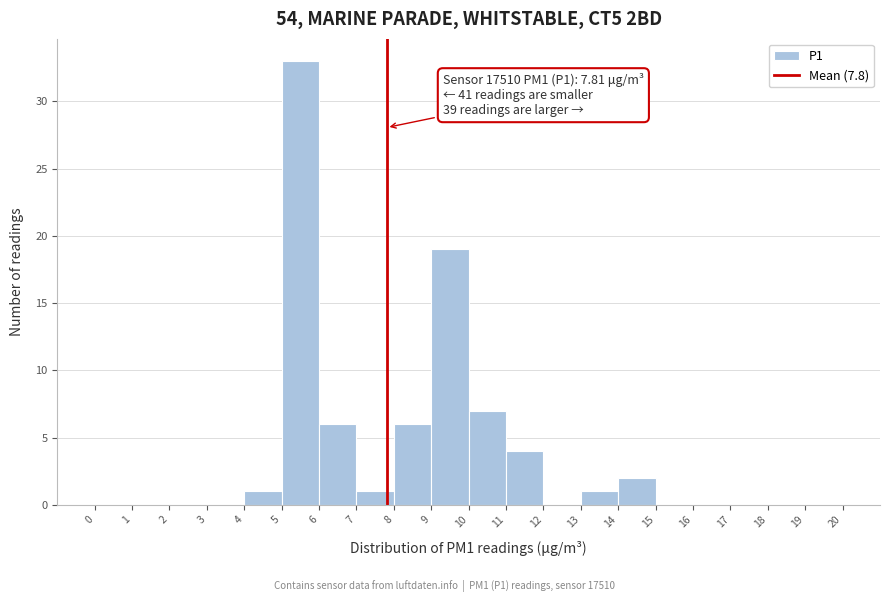

Which range on the x-axis has the tallest bar?

5 to 6